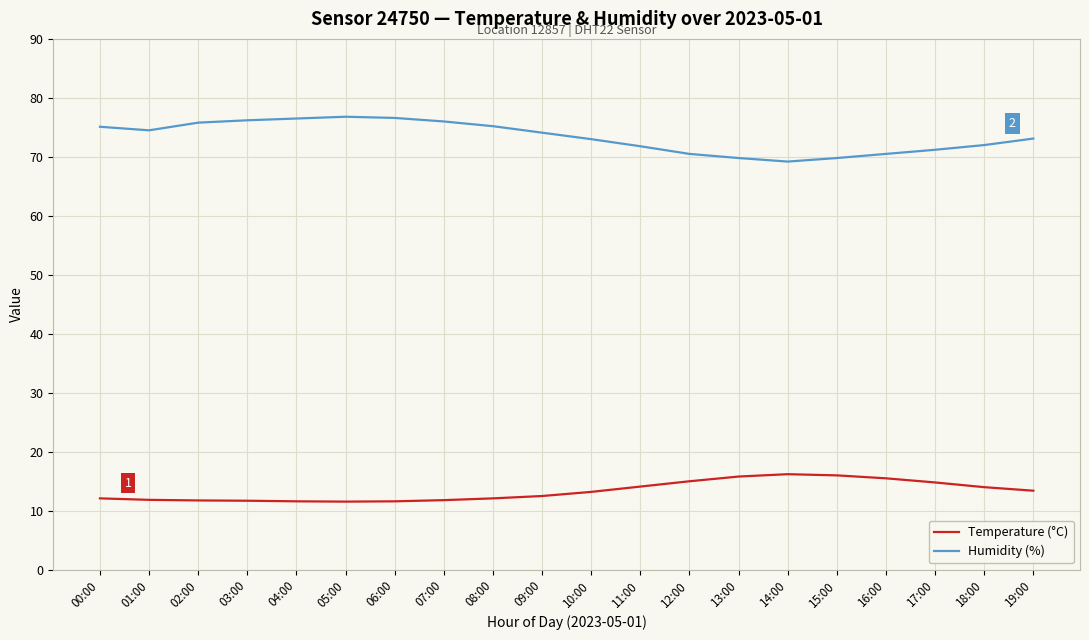

Which series has the largest total across all categories?

Humidity (%)